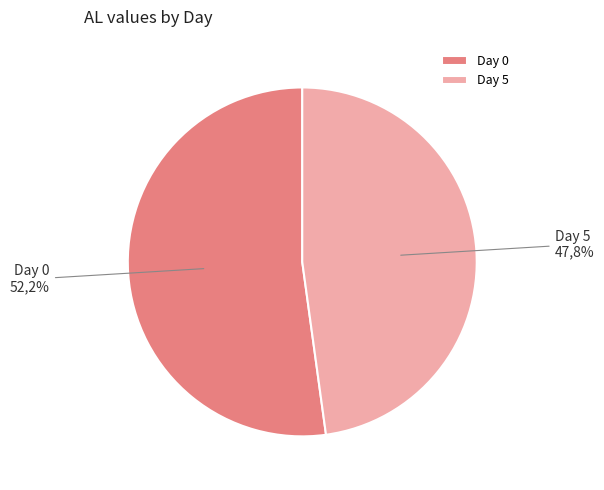

Combined, do Day 0 and Day 5 account for over 50%?

Yes